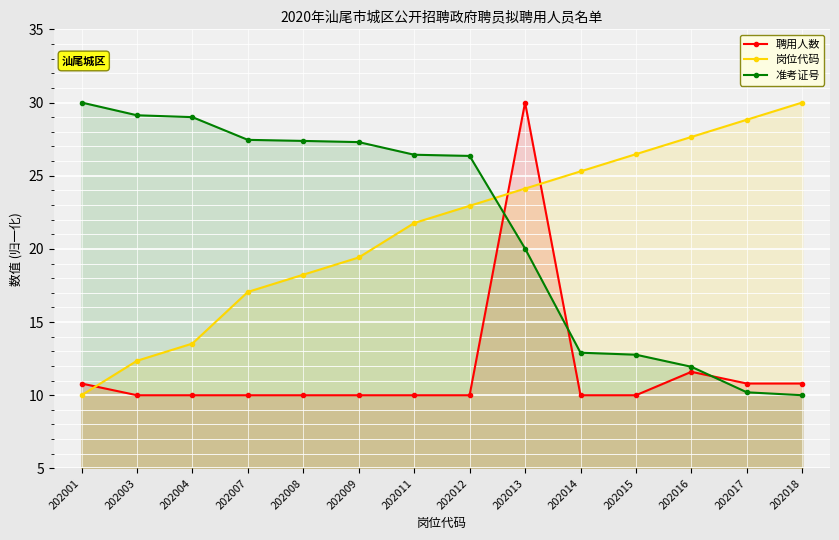

Between which two adjacent categories do 岗位代码 and 准考证号 first intersect?

202012 and 202013